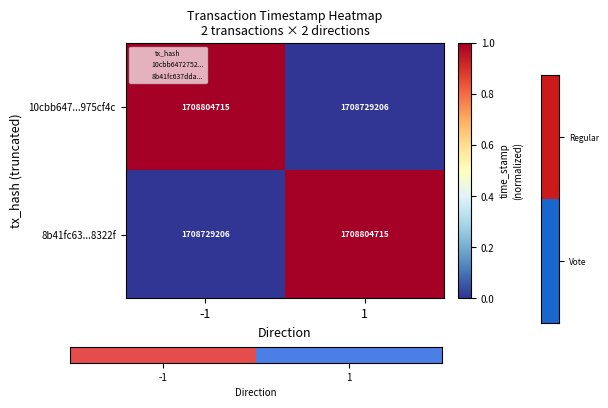

Reading left to right, what are all the values shown in this chart?

10cbb647...975cf4c: 1708804715	1708729206
8b41fc63...8322f: 1708729206	1708804715